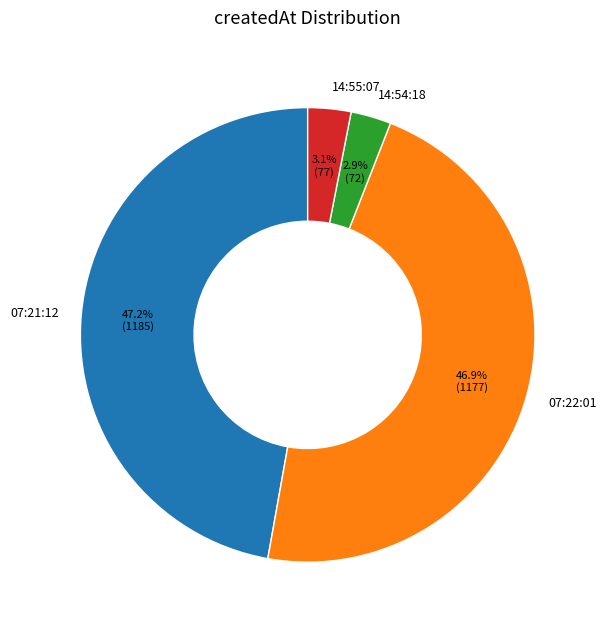

How many slices are in this pie chart?

4